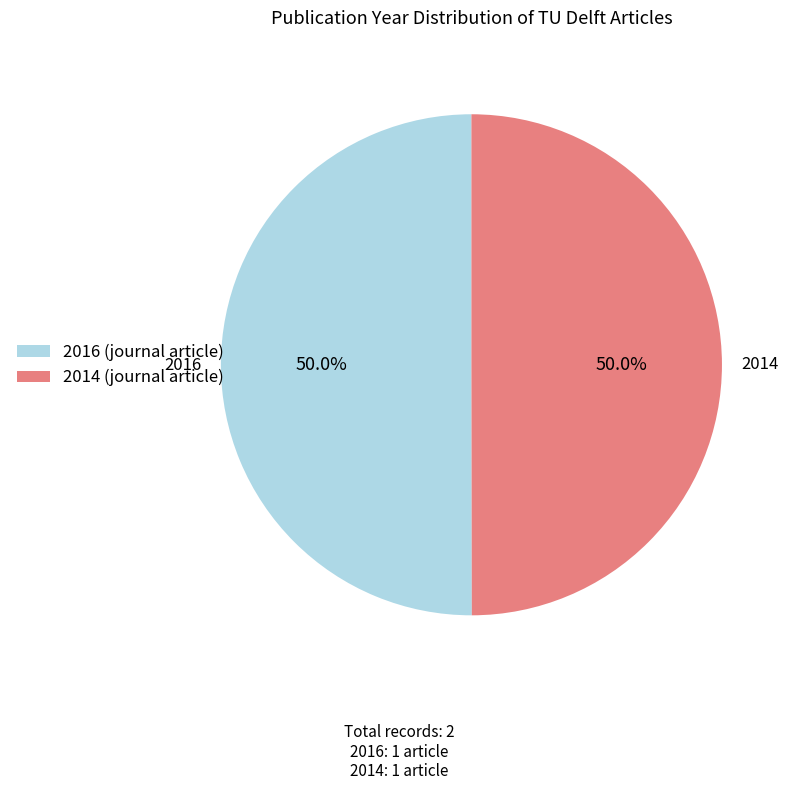

How many segments does this pie chart have?

2